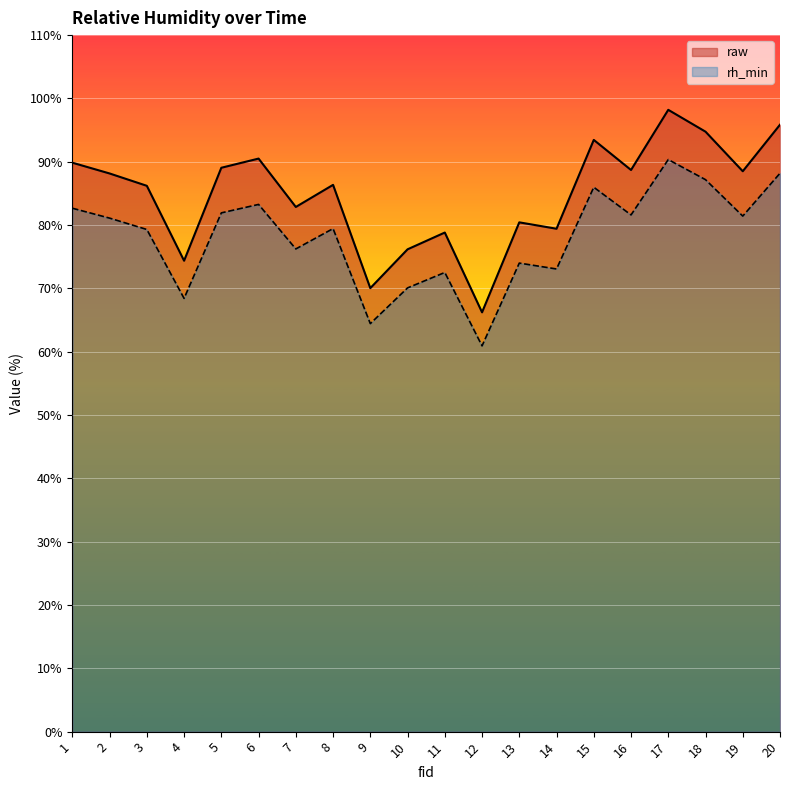

At how many categories does at least one series exceed 87?

10